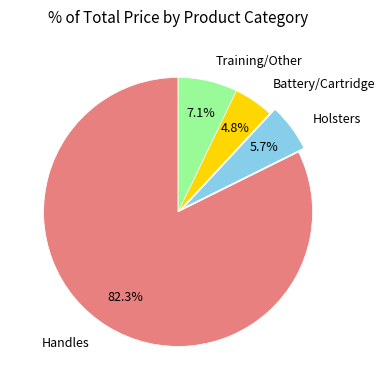

Is there a majority slice in this chart?

Yes